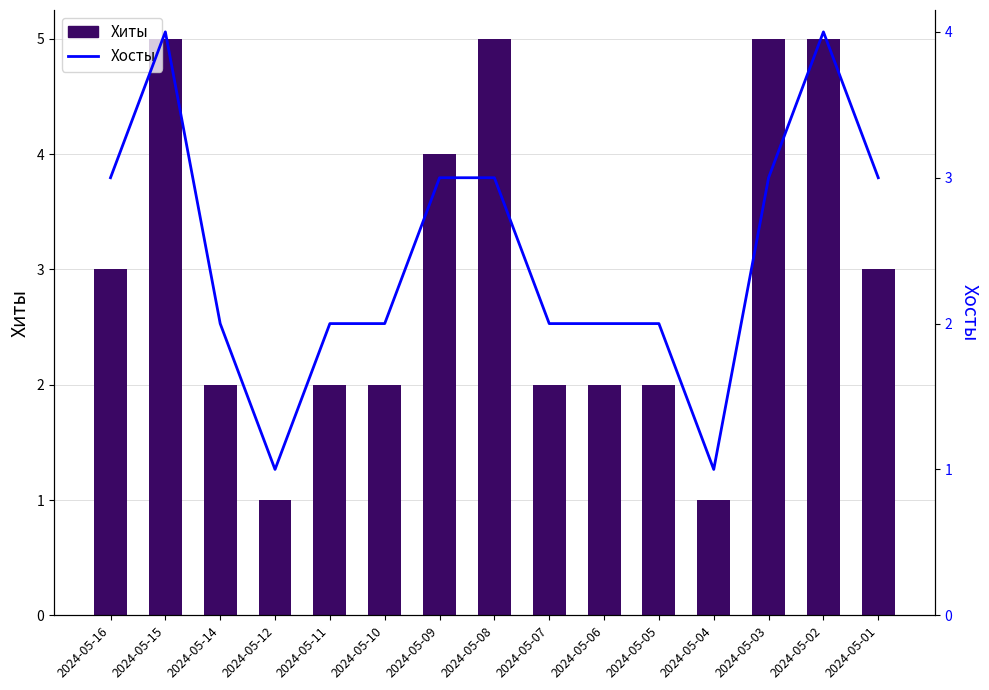

At which label is Хиты closest to 3?

2024-05-16